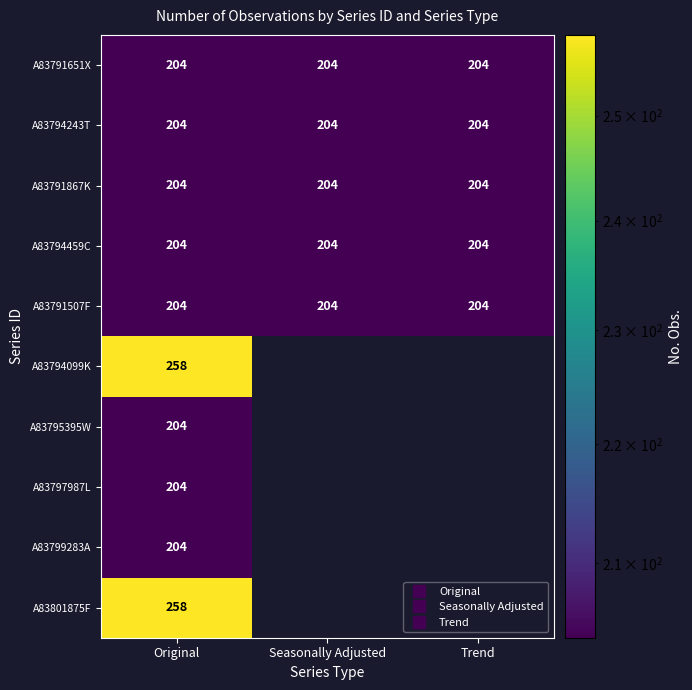

What is the highest value of the A83799283A series?

204.0